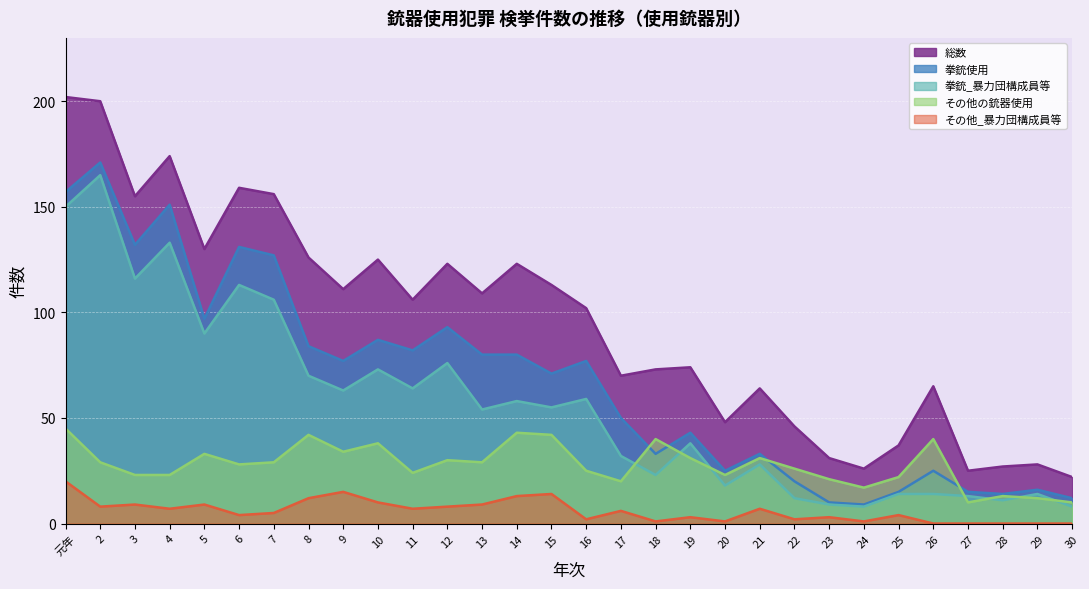

The 総数 series shows 110 at 4. True or false?

False